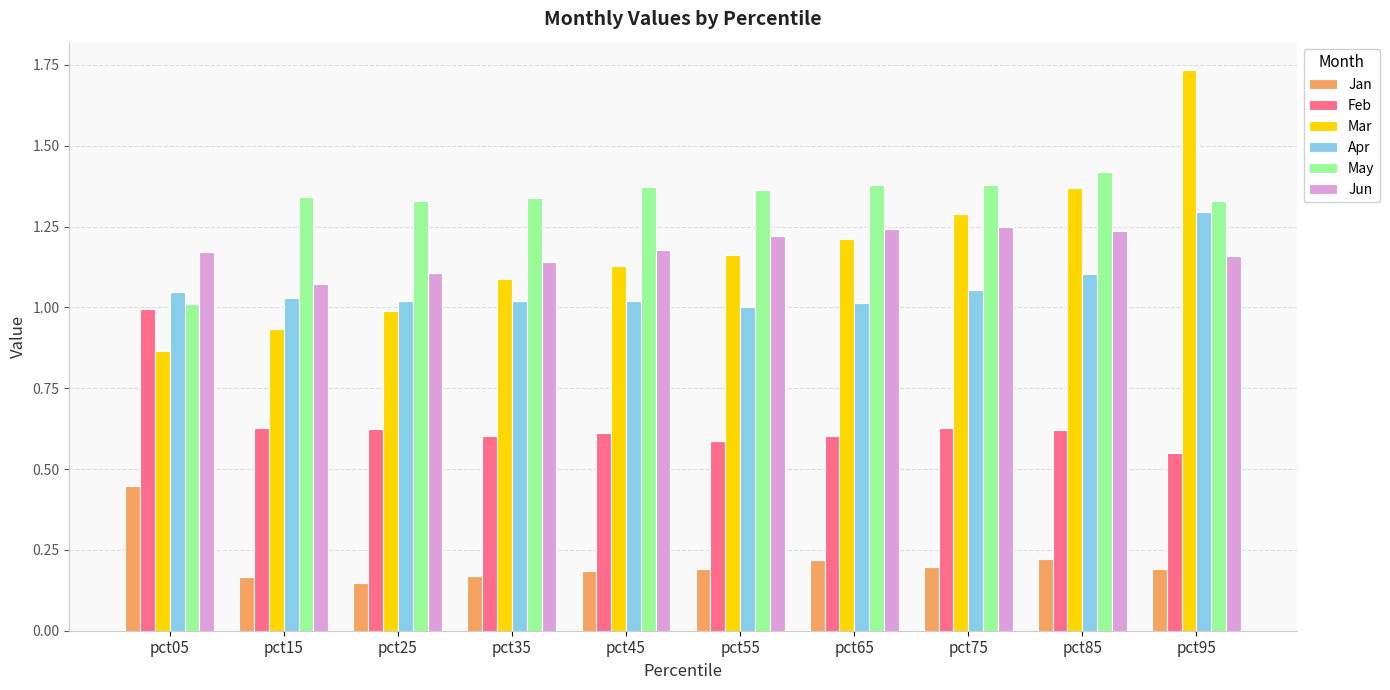

At which label does Apr reach its peak?

pct95